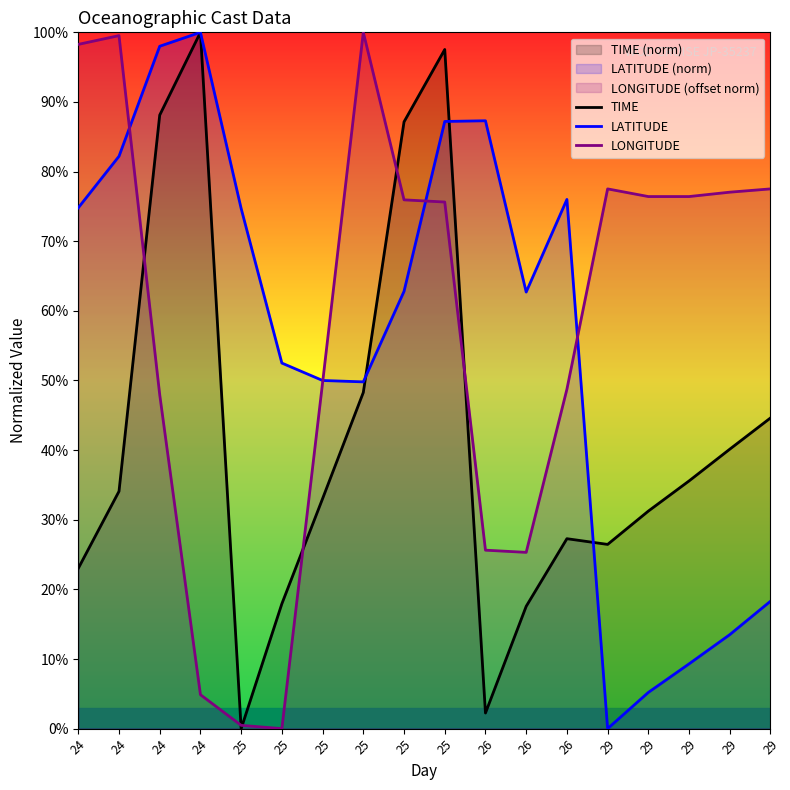

Is it true that LATITUDE equals 9.0 at 29?

False